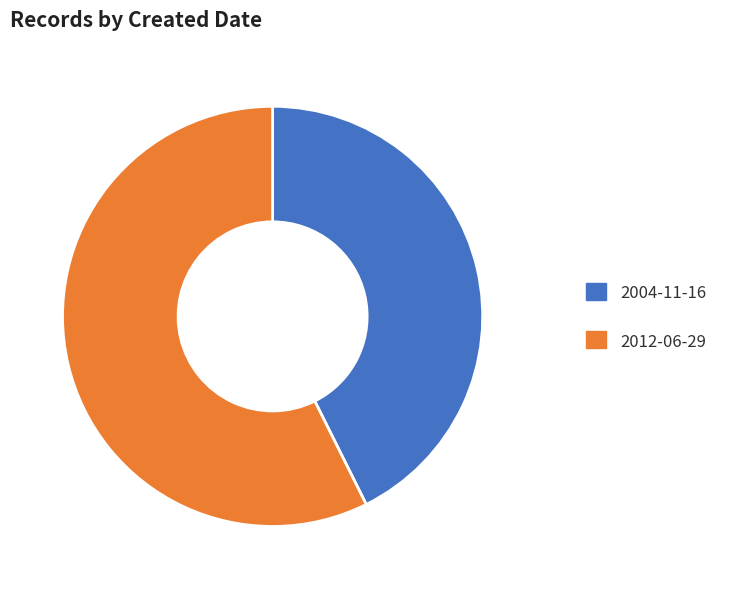

Approximately how many times larger is the value at 2012-06-29 compared to 2004-11-16?

1.3